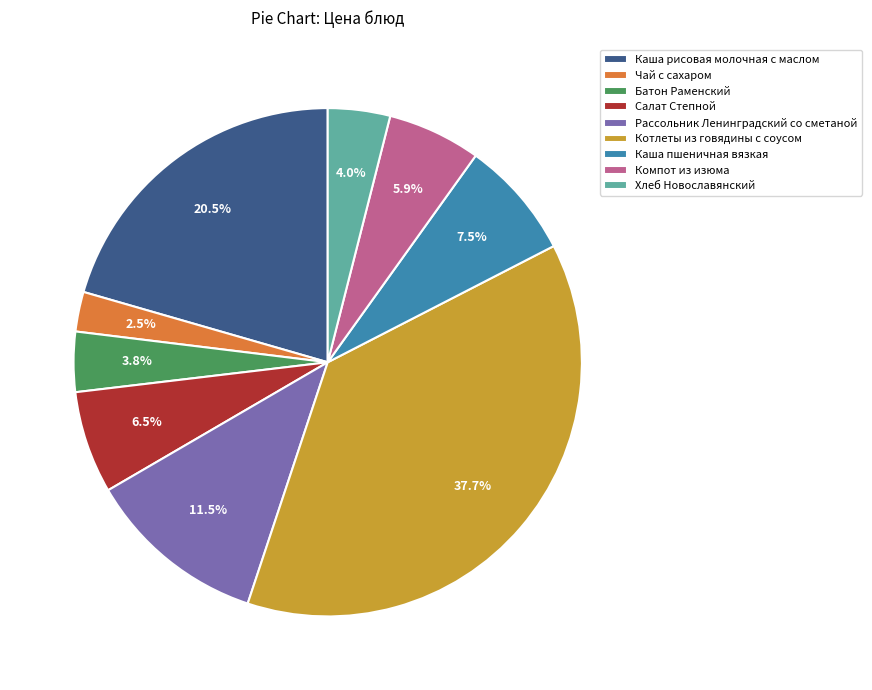

What is the smallest slice in the pie chart?

Чай с сахаром